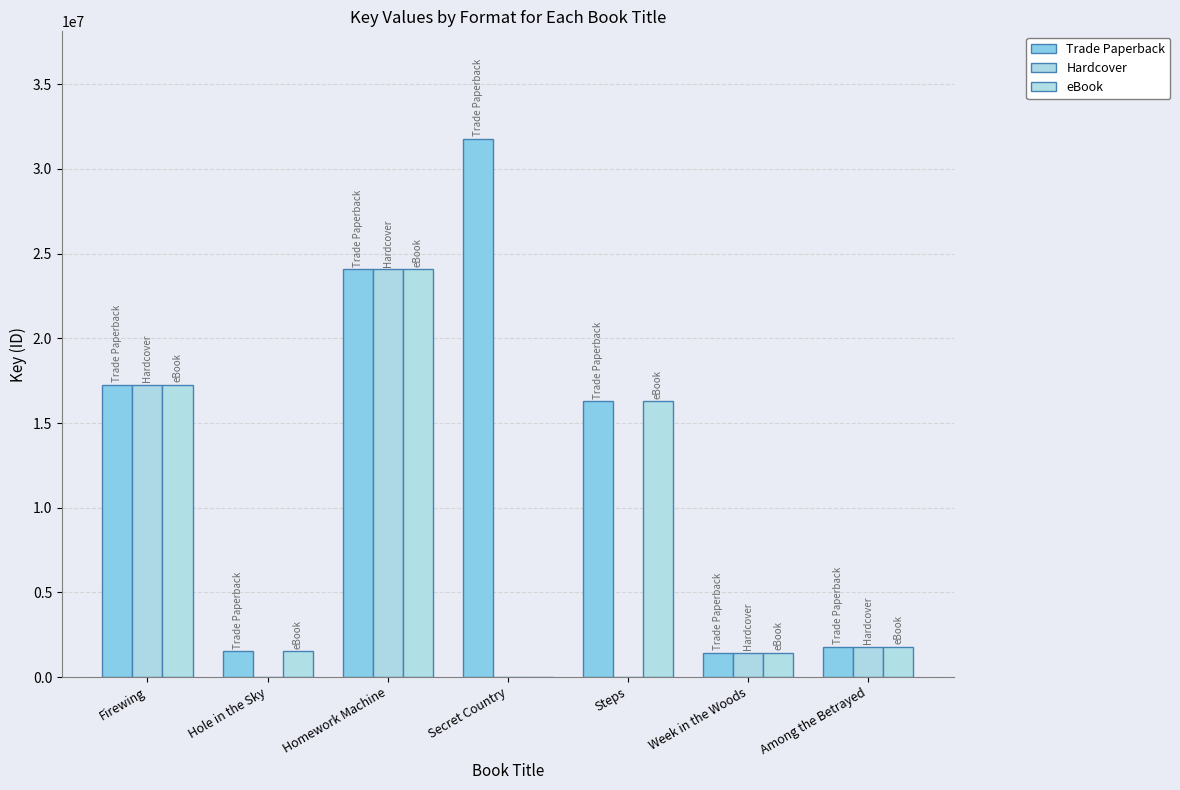

What is the label of the 1st bar from the right?

Among the Betrayed